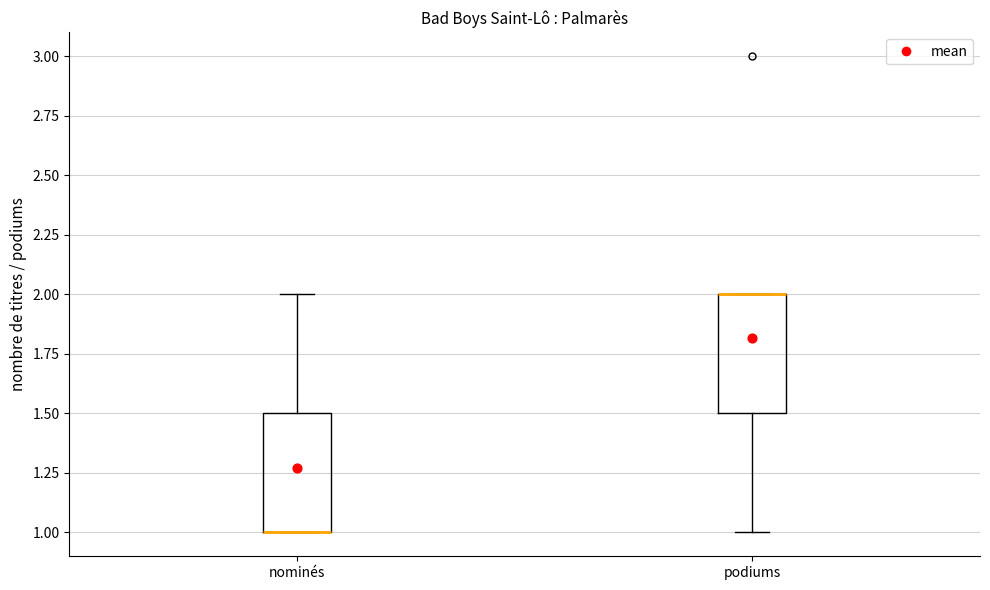

Where is the lower edge of the box for podiums on the y-axis? The values are not printed on the chart, so give them approximately, as read against the axis.

1.5